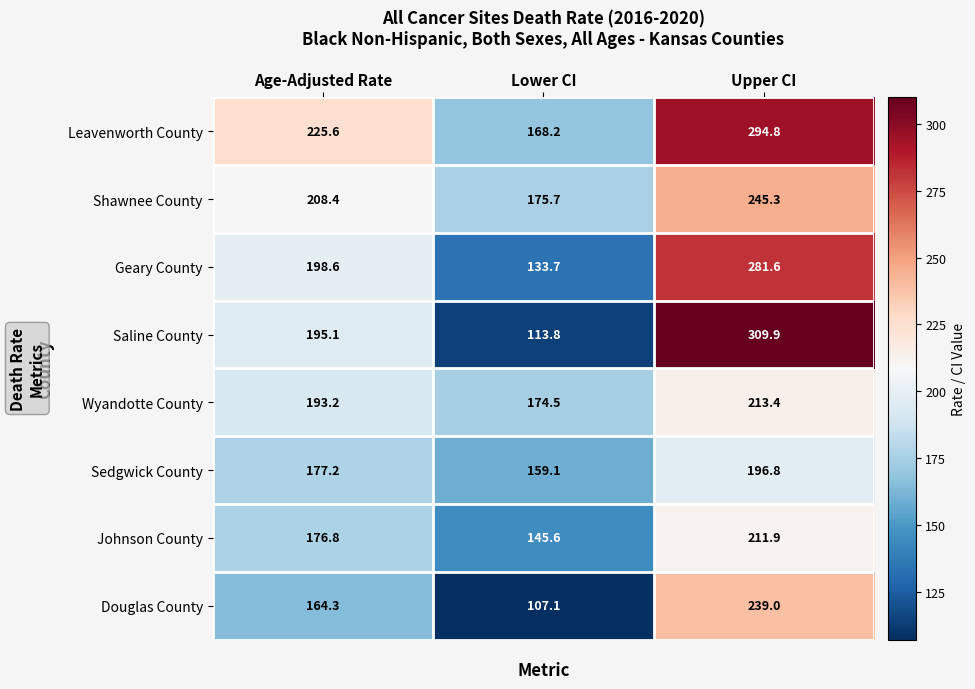

What is the sum of all Wyandotte County values?

581.1